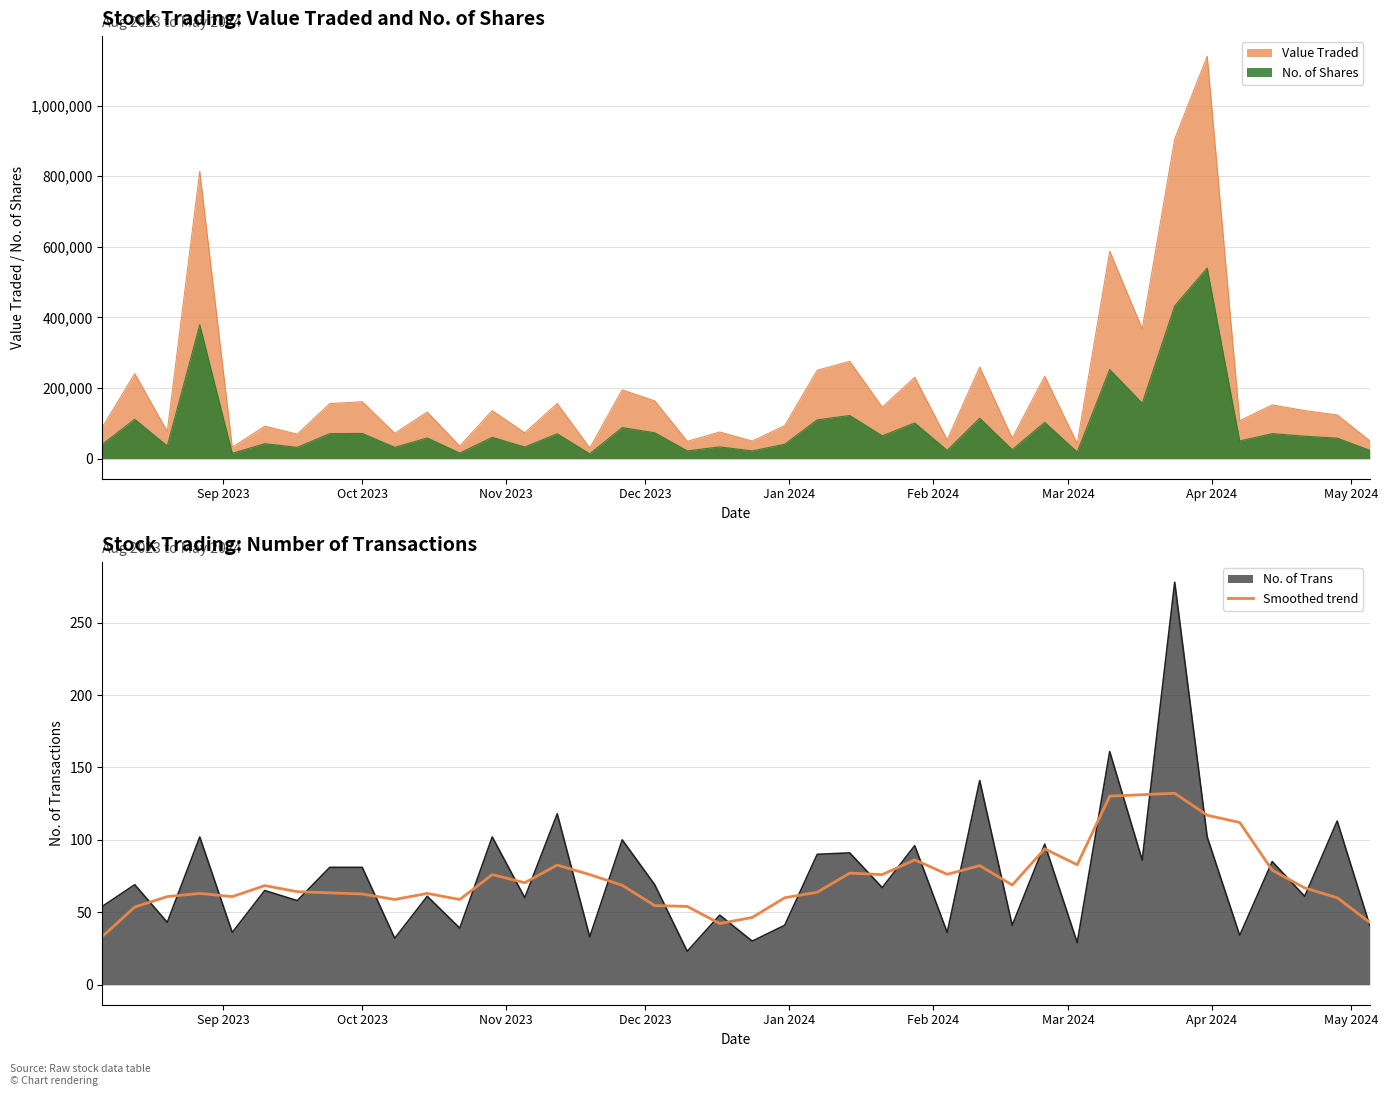

What is the value of the 7th point from the left?

64.2